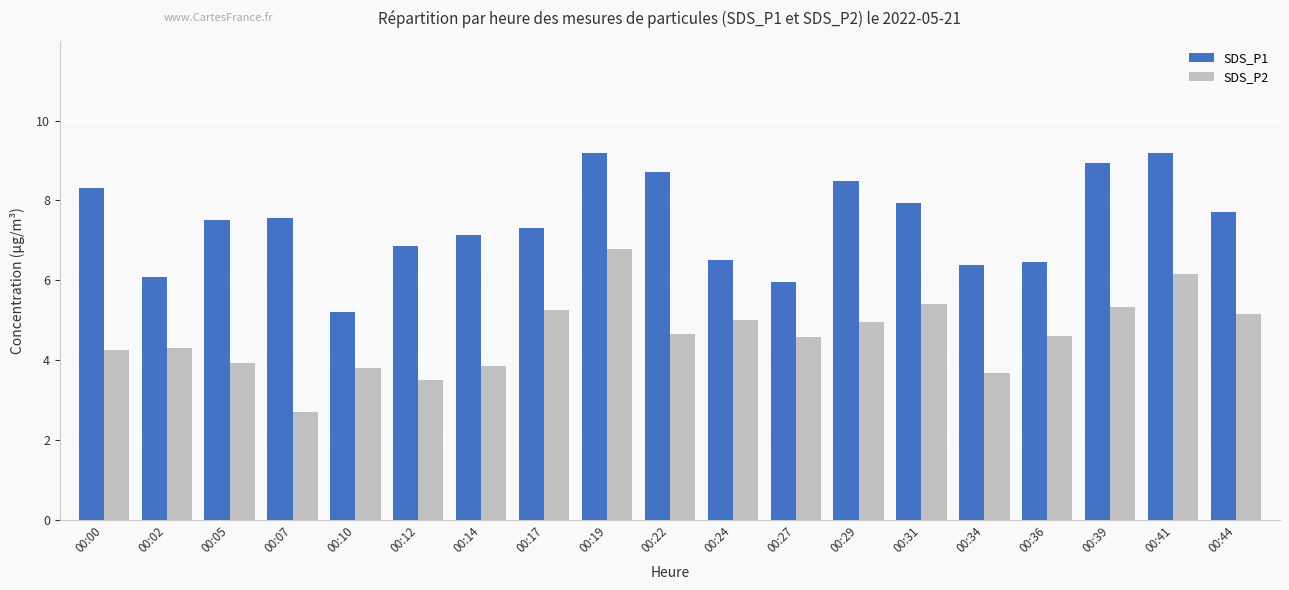

How many categories are shown in the chart?

19